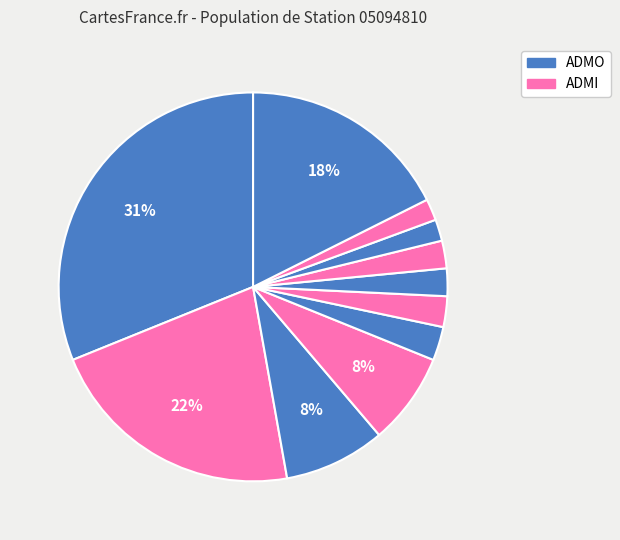

Count the number of slices in the pie.

11